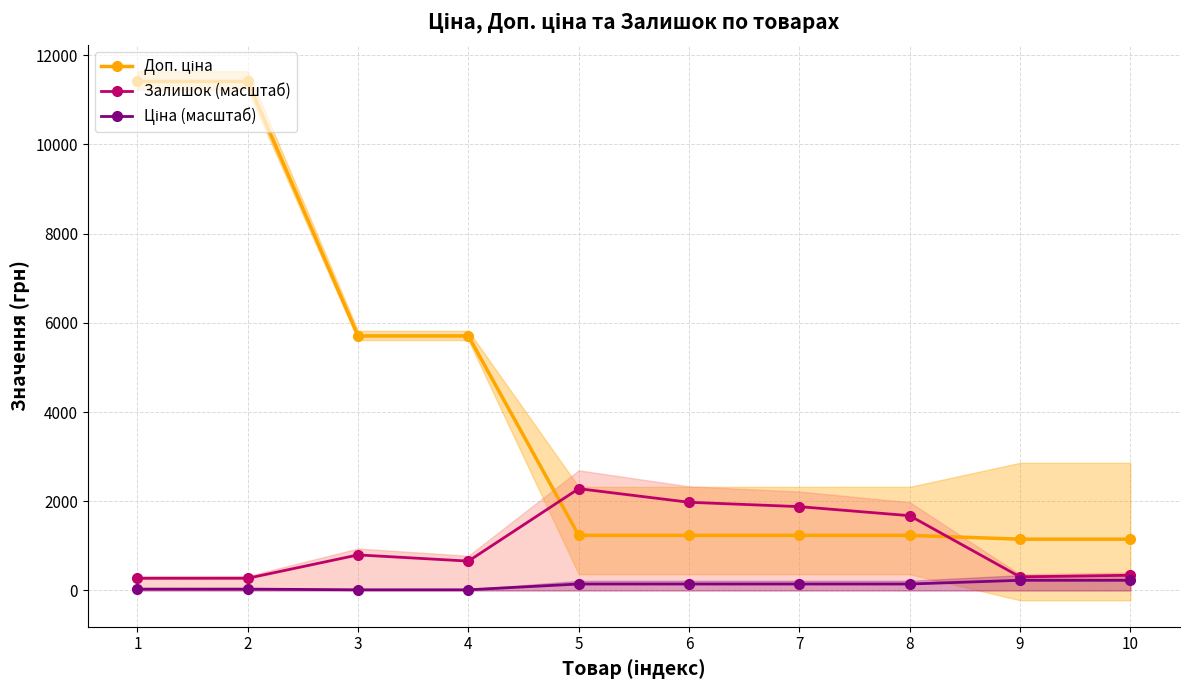

In Залишок (масштаб), how many points are higher than both neighbors (excluding endpoints)?

2